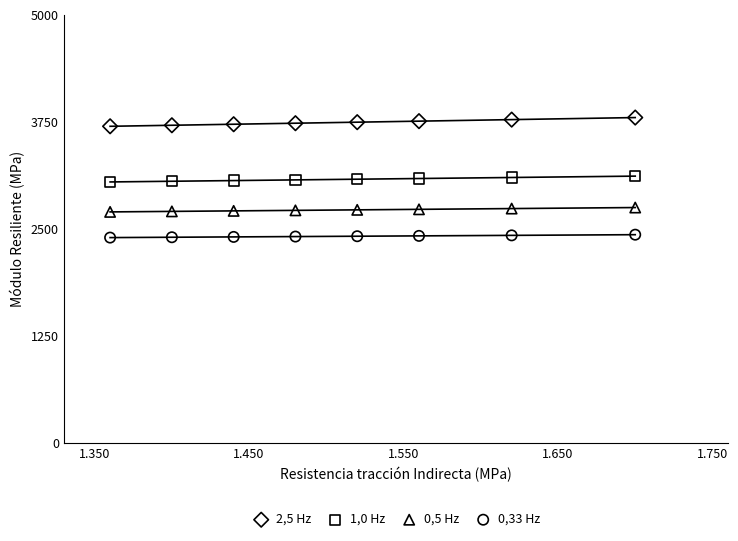

Which series contains the lowest Y value?

0,33 Hz